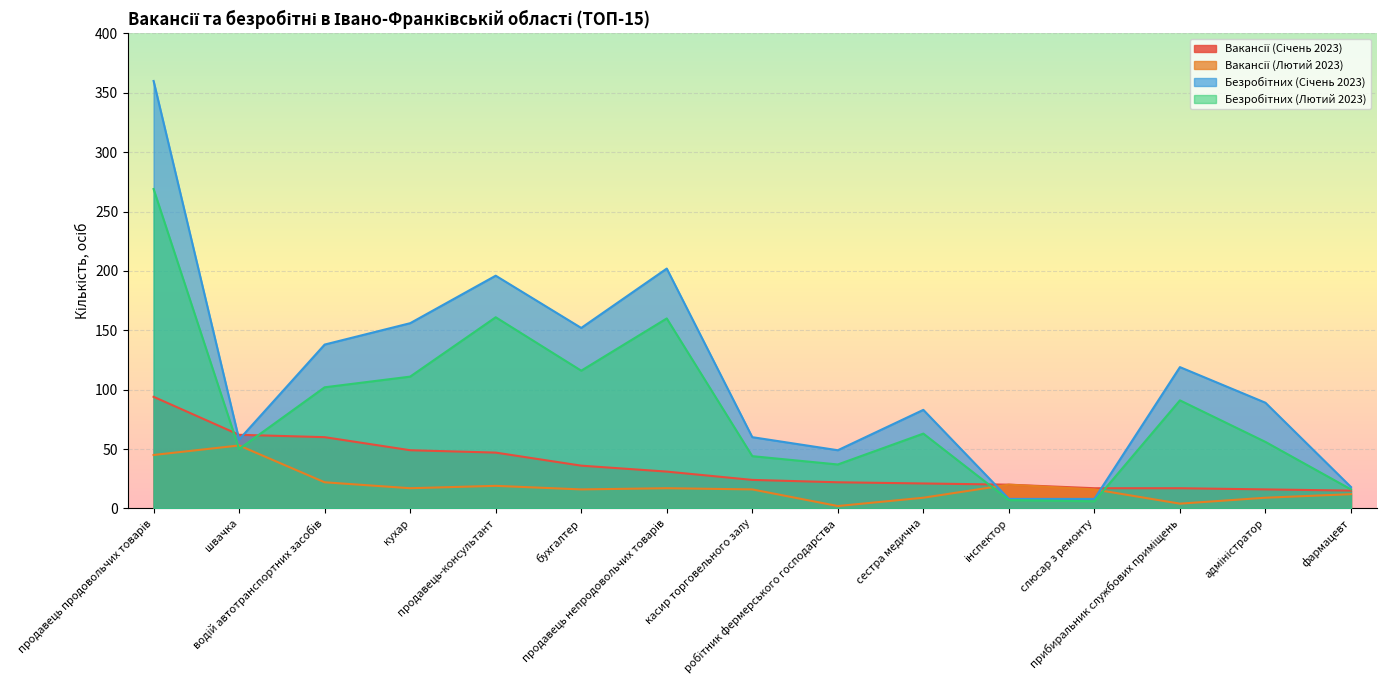

True or false: Безробітних (Лютий 2023) and Вакансії (Лютий 2023) intersect in this chart.

True